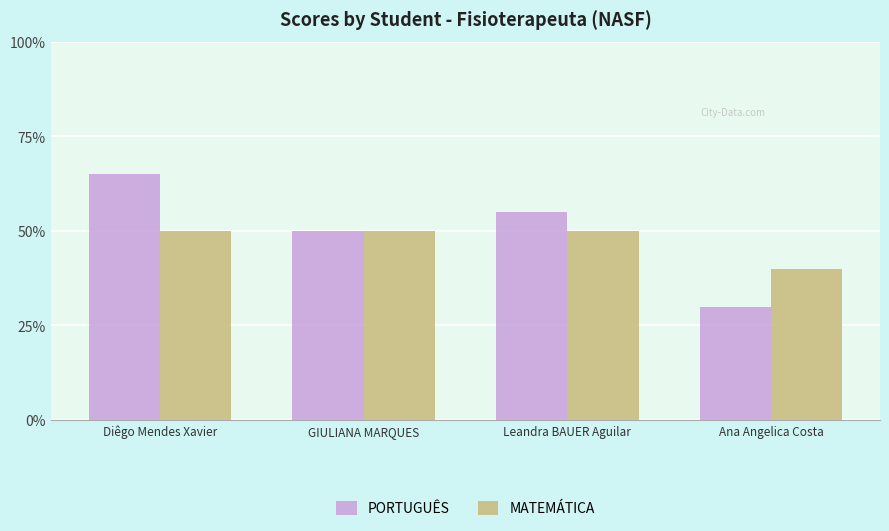

Reading left to right, list all the values displayed in this chart.

PORTUGUÊS: 13	10	11	6
MATEMÁTICA: 10	10	10	8